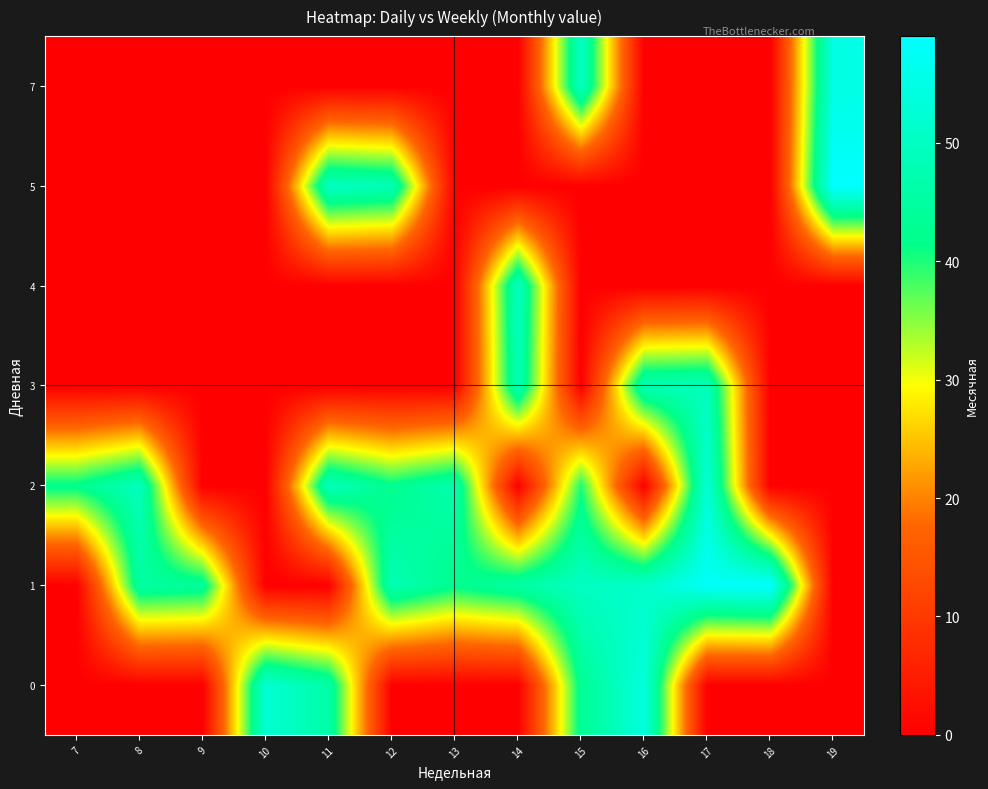

At 17, list the series in order from largest to smallest.

1, 2, 3, 0, 4, 5, 7